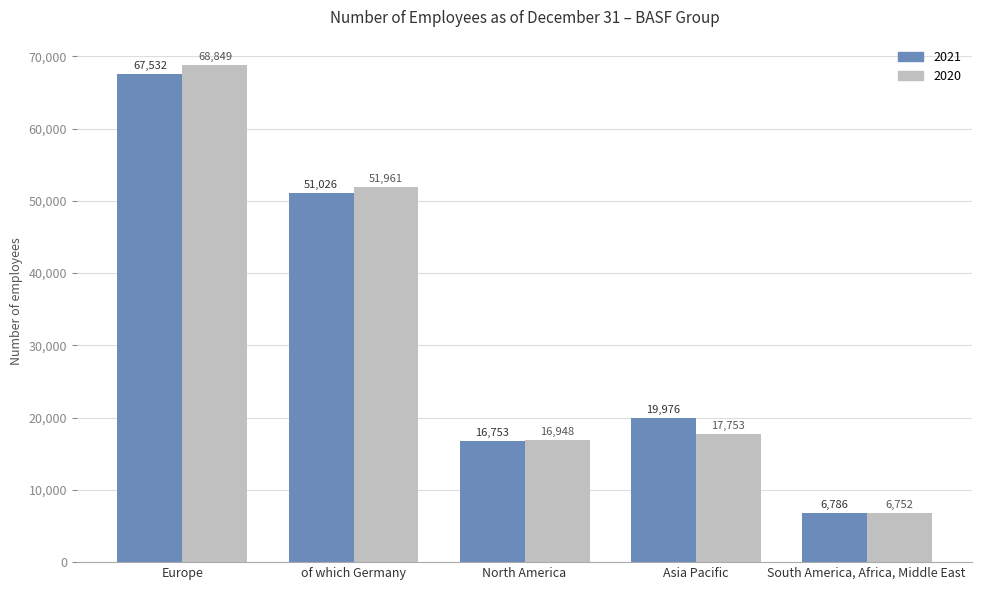

Reading left to right, extract all data points from this chart.

2021: Europe=67532	of which Germany=51026	North America=16753	Asia Pacific=19976	South America, Africa, Middle East=6786
2020: Europe=68849	of which Germany=51961	North America=16948	Asia Pacific=17753	South America, Africa, Middle East=6752